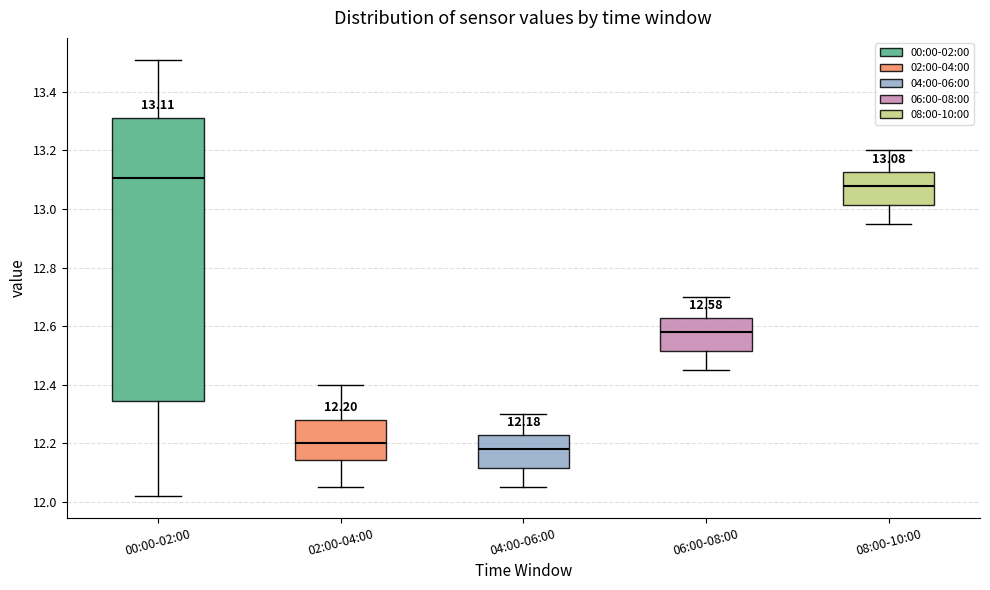

Which box is the tallest, from its lower edge to its upper edge?

00:00-02:00